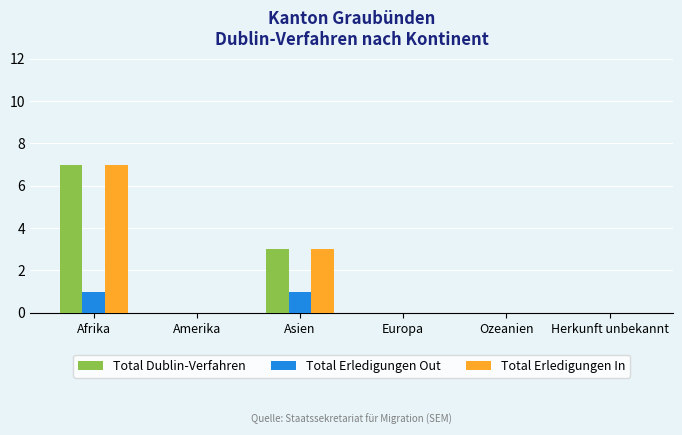

What is the average value of the Total Dublin-Verfahren series?

2